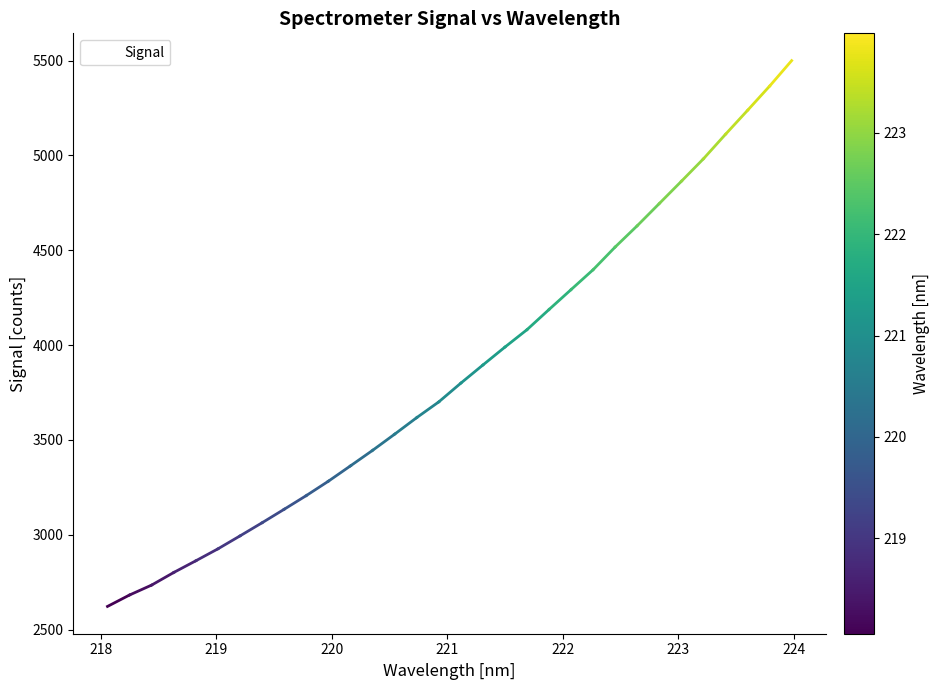

What is the difference between the maximum and minimum values?

2878.4